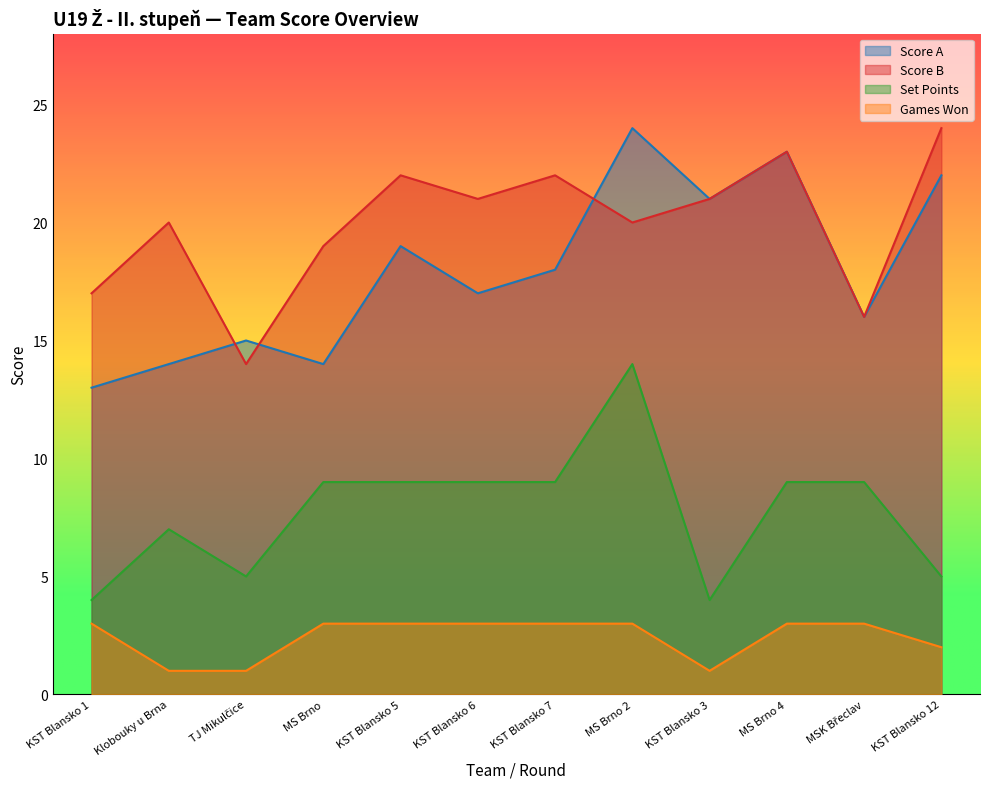

Reading left to right, transcribe all the data shown in this chart.

Score A: 13	14	15	14	19	17	18	24	21	23	16	22
Score B: 17	20	14	19	22	21	22	20	21	23	16	24
Set Points: 4	7	5	9	9	9	9	14	4	9	9	5
Games Won: 3	1	1	3	3	3	3	3	1	3	3	2